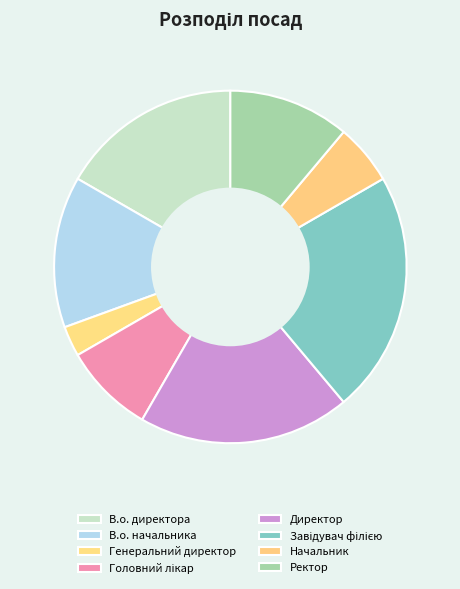

Which category has the biggest portion of the pie?

Завідувач філією